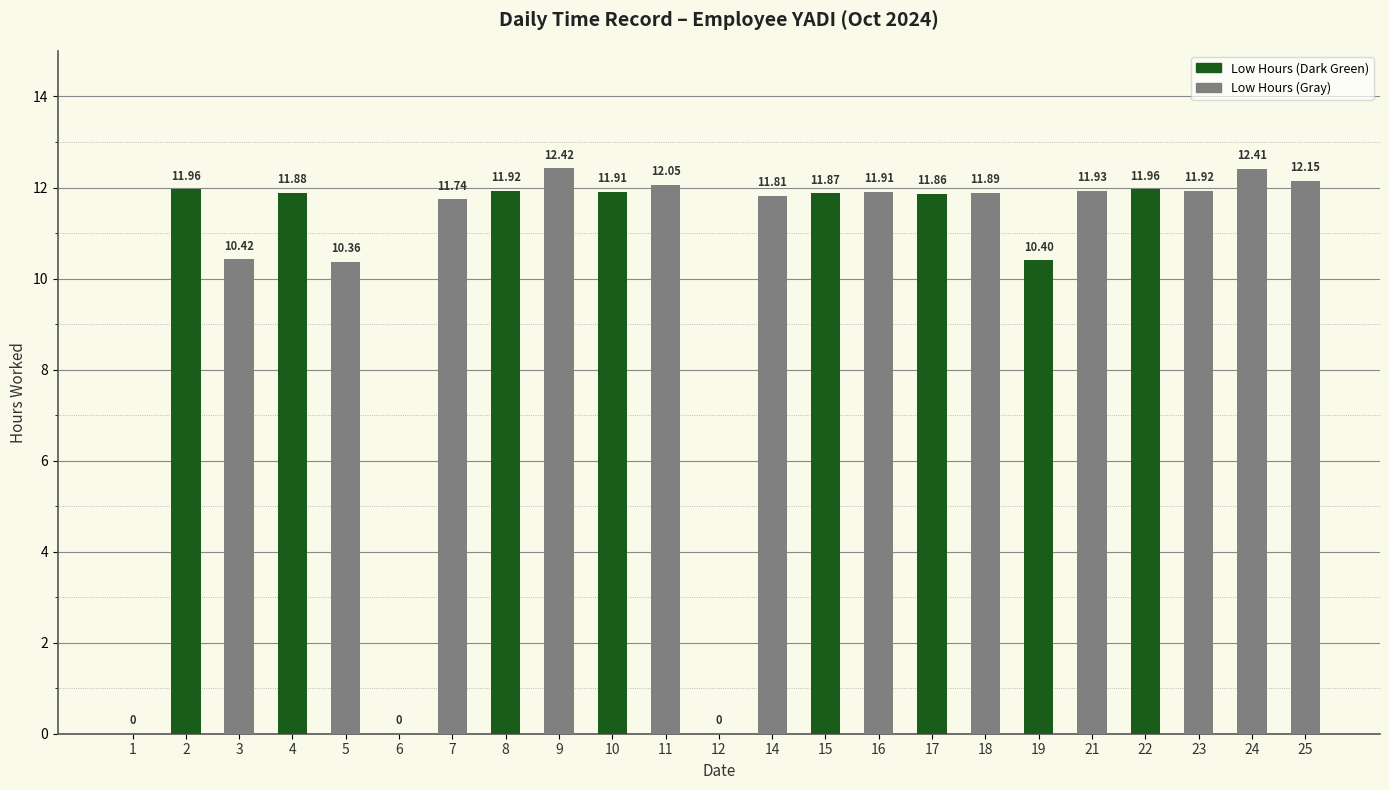

What is the maximum value shown in the chart?

12.4